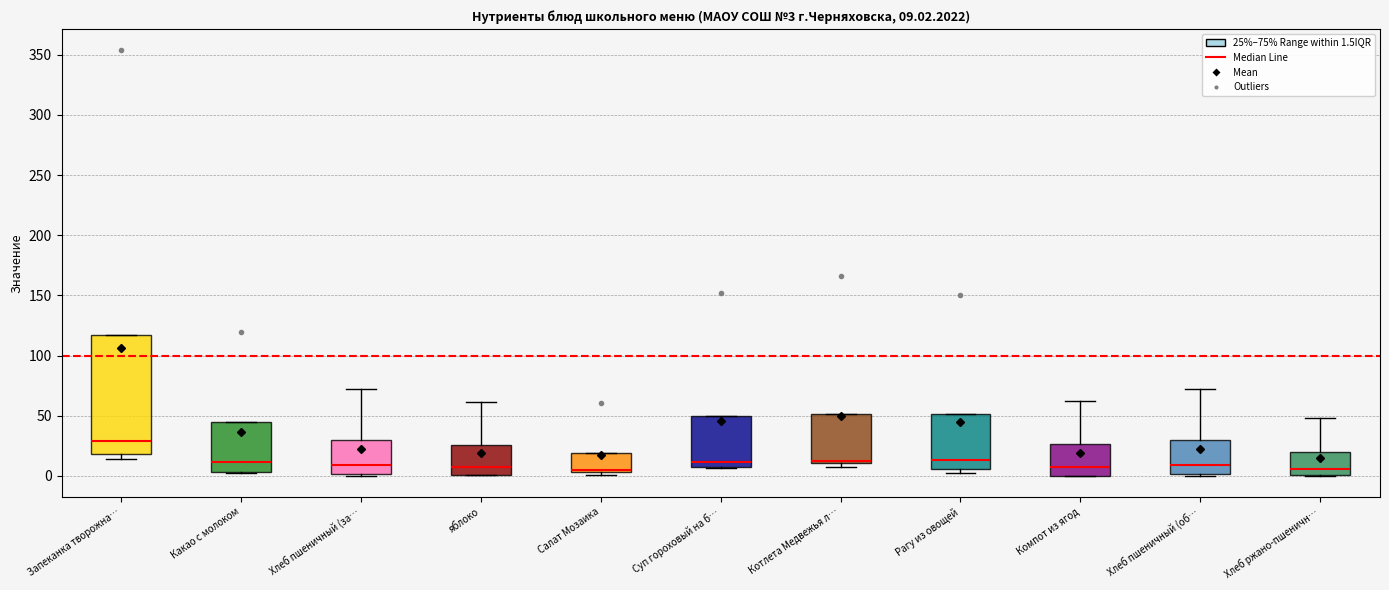

Which box is the tallest, from its lower edge to its upper edge?

Запеканка творожна…